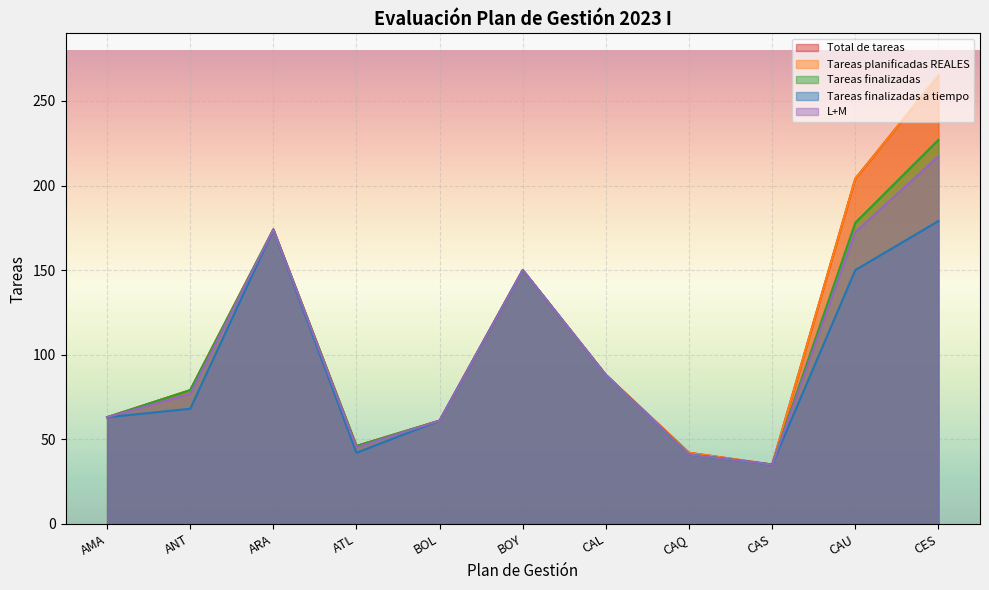

Is the value of Tareas planificadas REALES at ANT greater than the value of L+M at CAS?

Yes